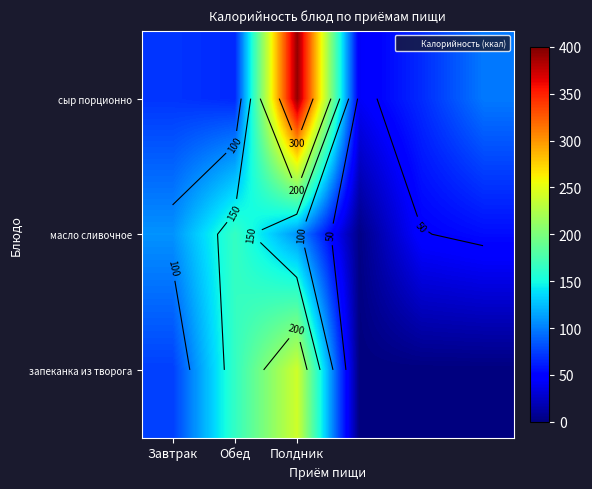

List the series in order of their peak value, highest first.

сыр порционно, запеканка из творога, масло сливочное